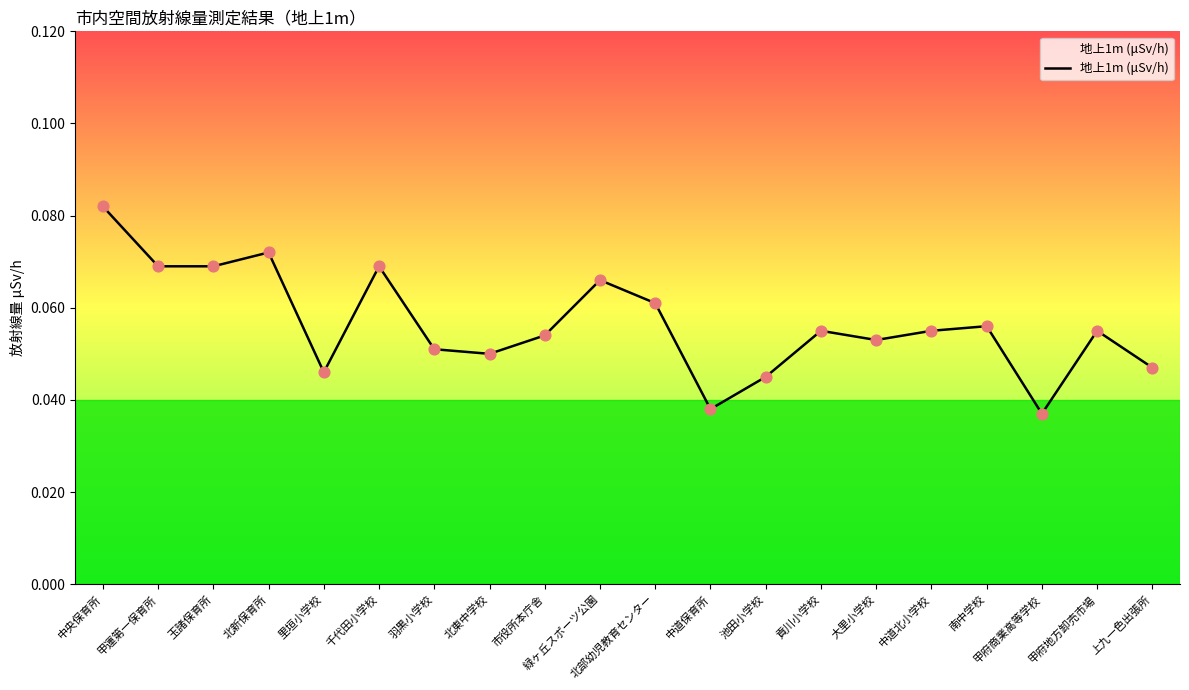

Between 里垣小学校 and 甲府商業高等学校, which is larger?

里垣小学校